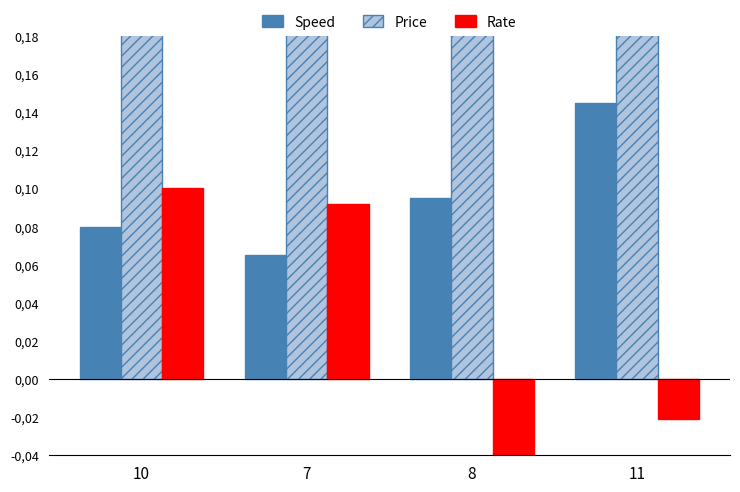

What is the sum of the Rate values at 10 and 8?

0.1